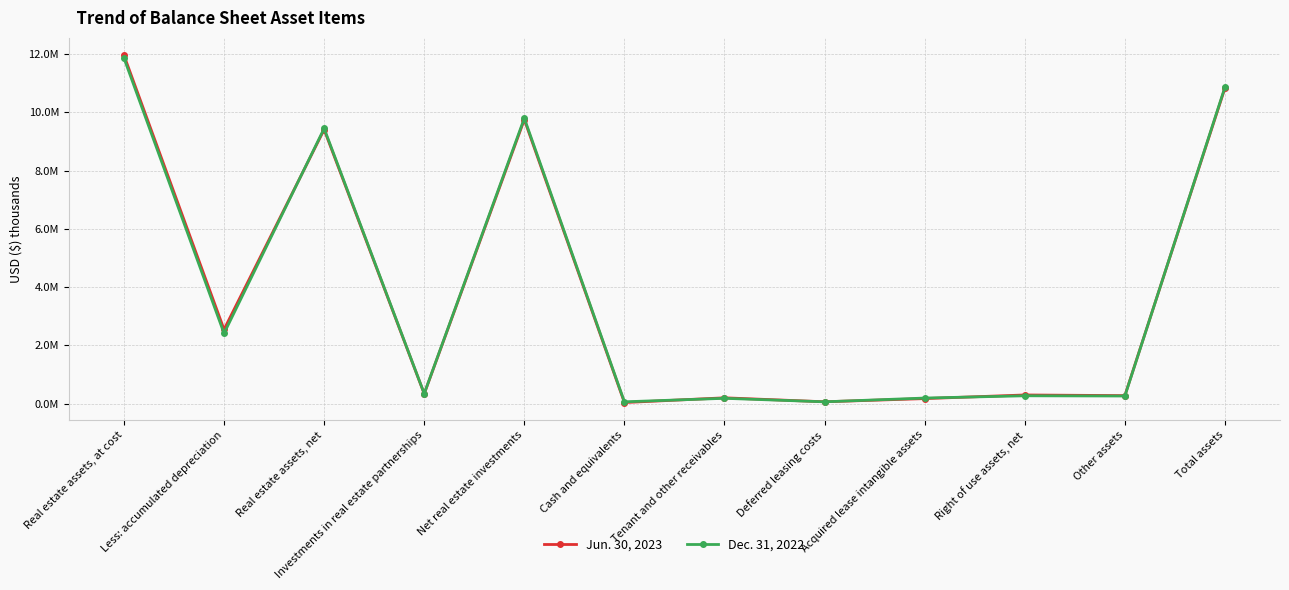

Reading left to right, what are all the values shown in this chart?

Jun. 30, 2023: 11953086	2549937	9403149	342439	9745588	43108	206053	69788	178849	303716	280843	10827945
Dec. 31, 2022: 11858064	2415860	9442204	350377	9792581	68776	188863	68945	197745	275513	267797	10860220